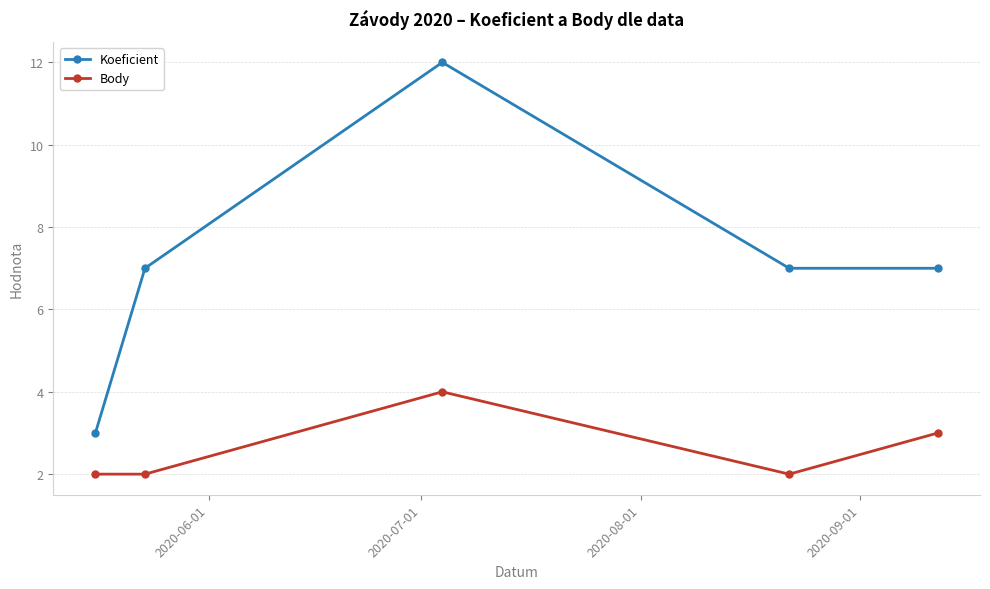

True or false: Koeficient and Body cross at least once.

False